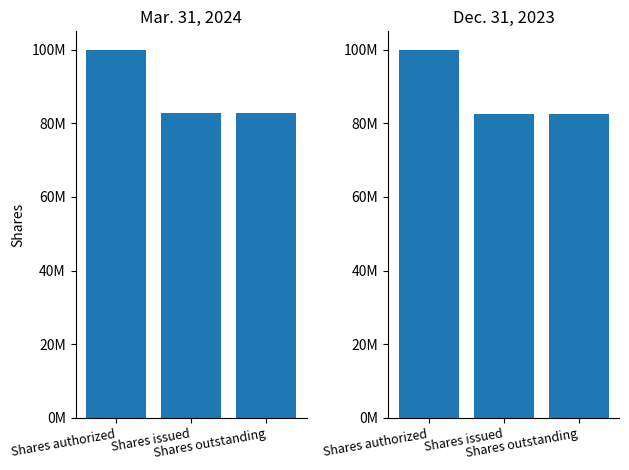

What are all the series names shown in the legend?

Mar. 31, 2024, Dec. 31, 2023